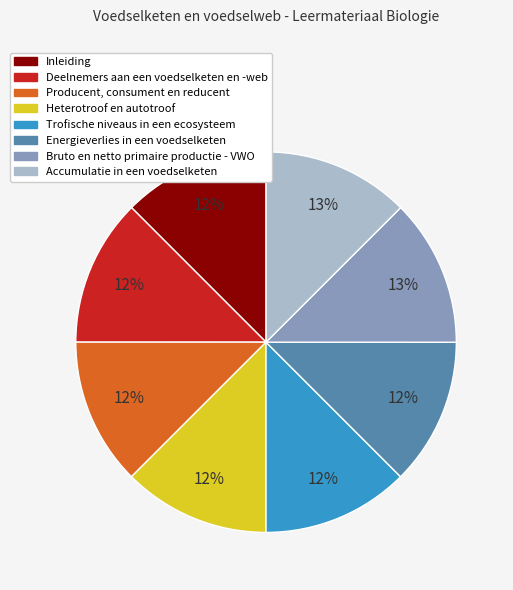

Does Deelnemers aan een voedselketen en -web represent more than half of the total?

No